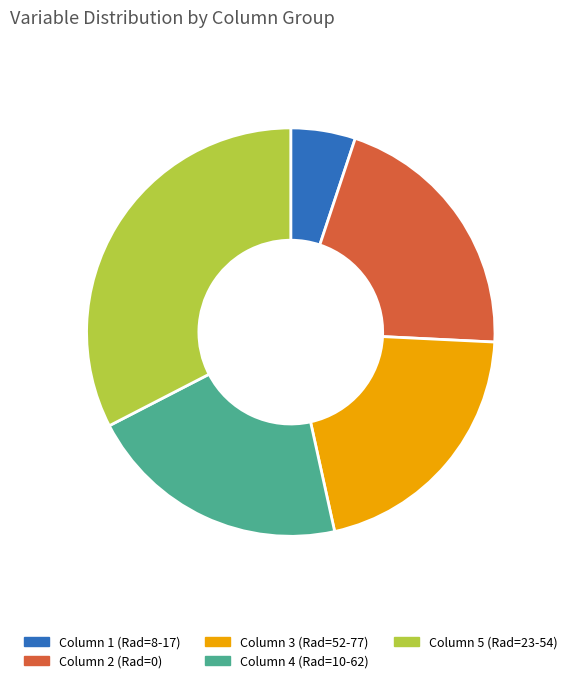

Does any single category account for the majority?

No